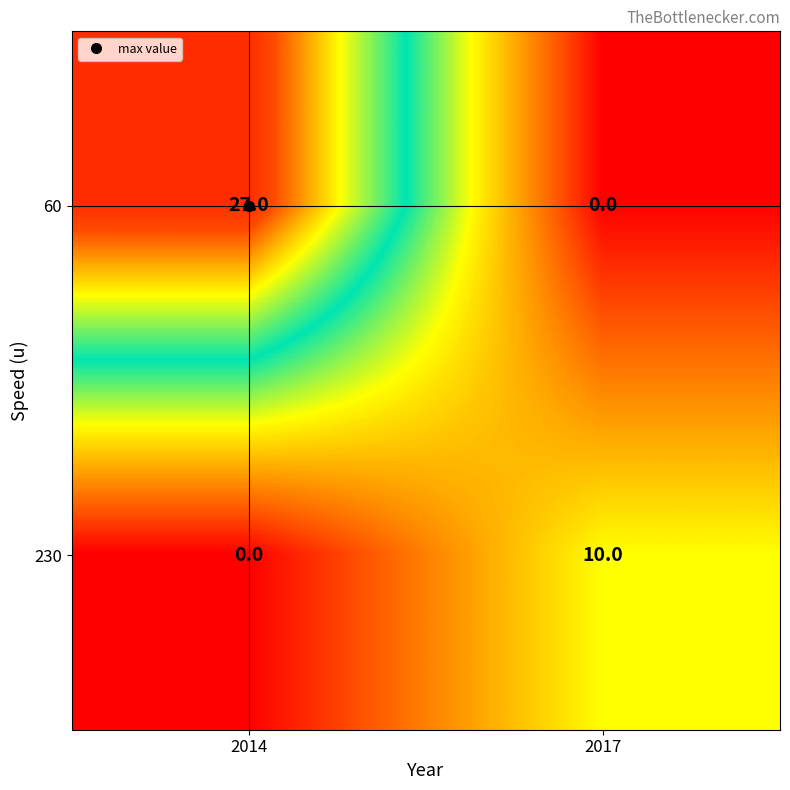

Which category has the highest value in the 230 series?

2017